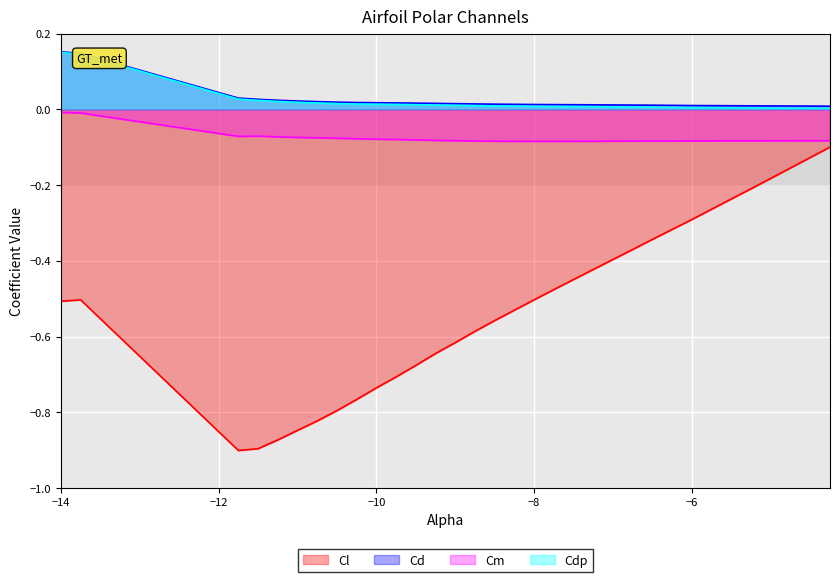

What is the average value of the Cm series?

-0.1